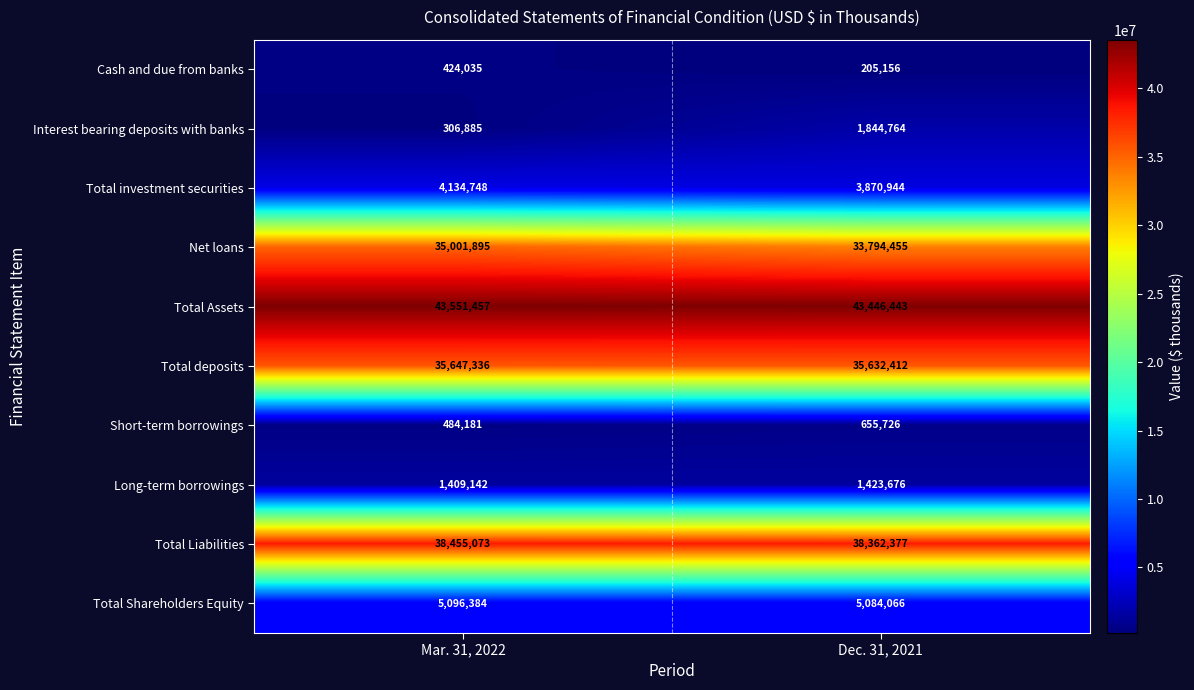

Which series changed the most between Mar. 31, 2022 and Dec. 31, 2021?

Interest bearing deposits with banks